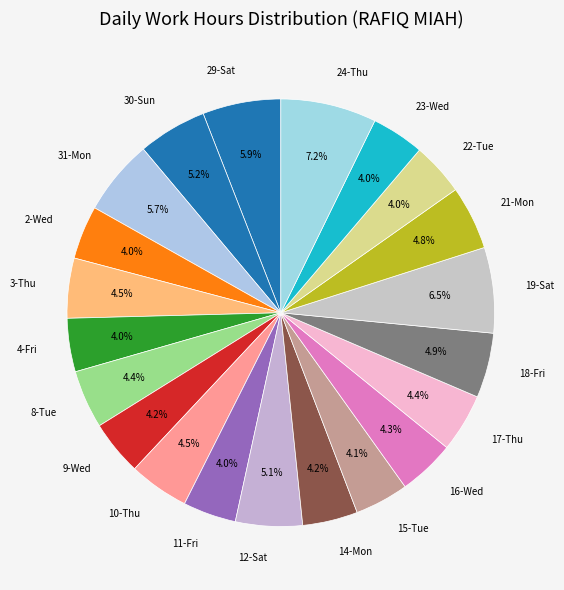

Approximately how many times larger is the value at 18-Fri compared to 15-Tue?

1.2